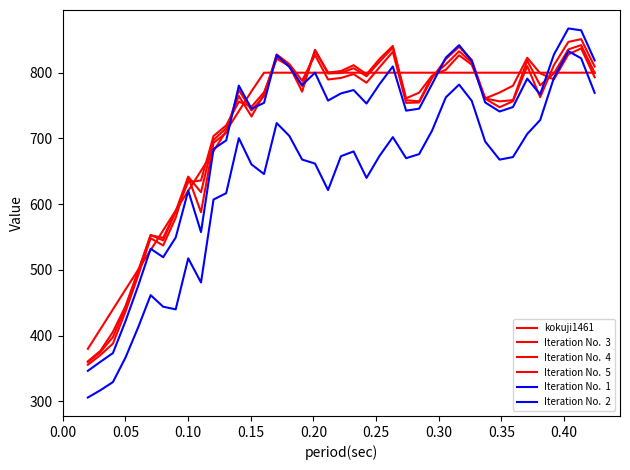

Does the chart have visible grid lines?

No